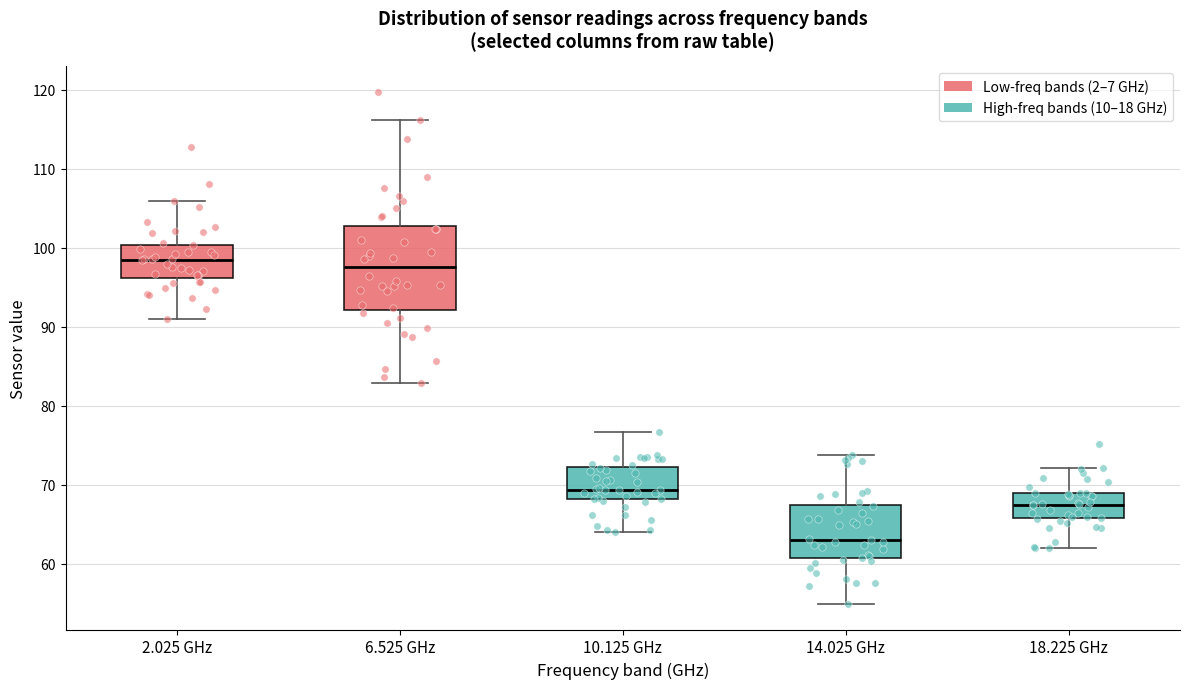

Where does the median line of the box for 2.025 GHz sit on the y-axis? The values are not printed on the chart, so give them approximately, as read against the axis.

98